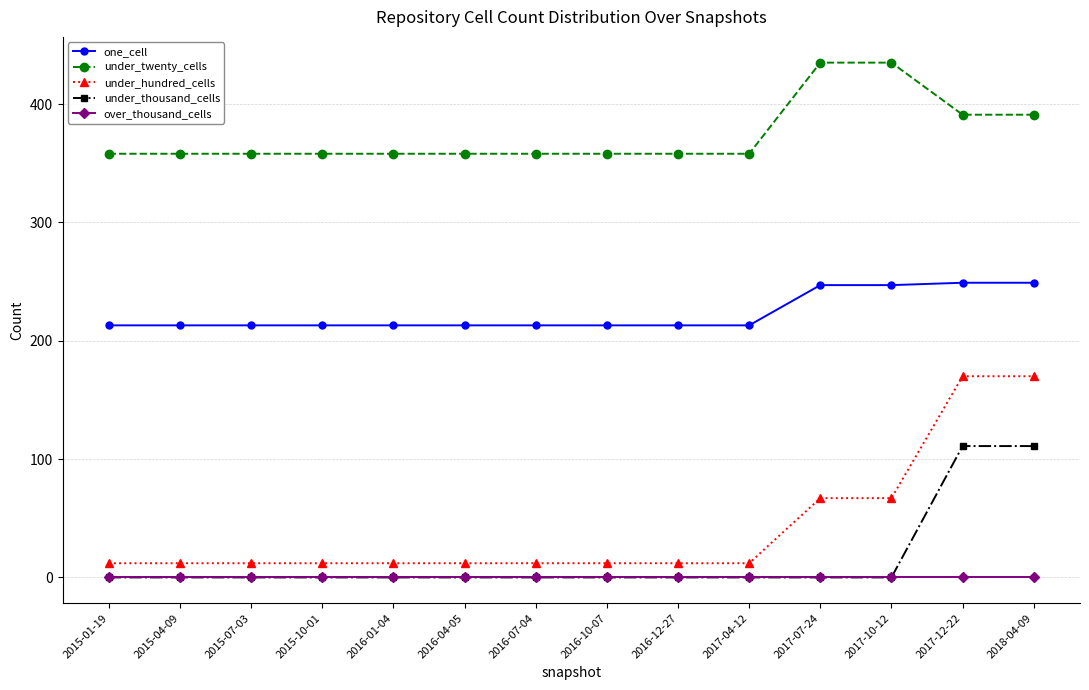

What is the highest value of the under_hundred_cells series?

170